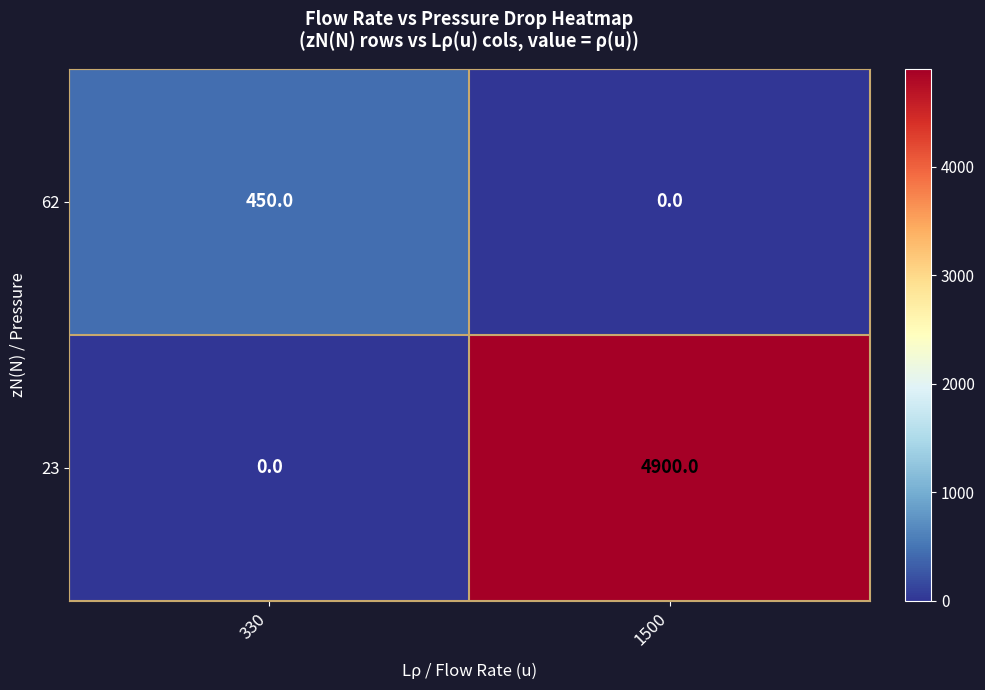

The value of 62 at 330 is 450. True or false?

True